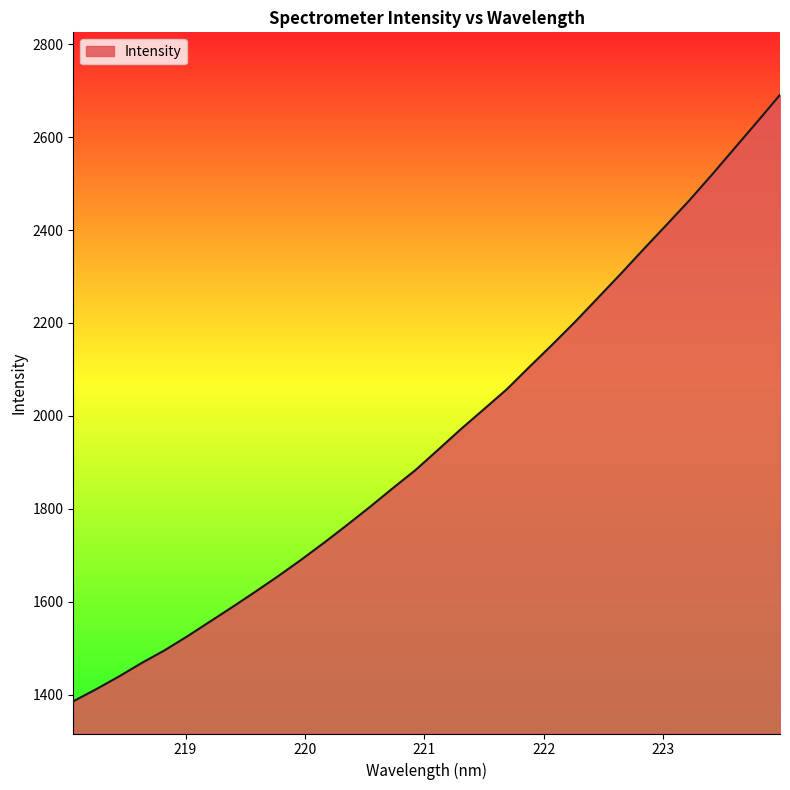

What is the difference between the maximum and minimum values?

1305.2